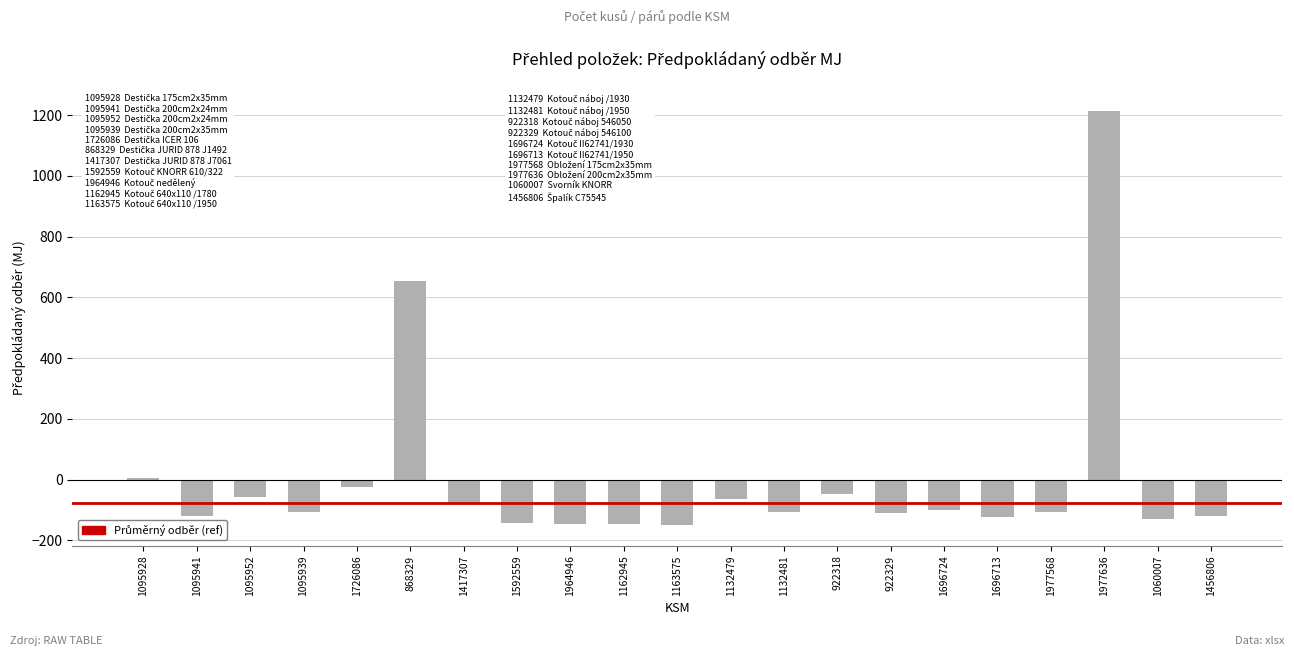

Count the number of categories in the chart.

21